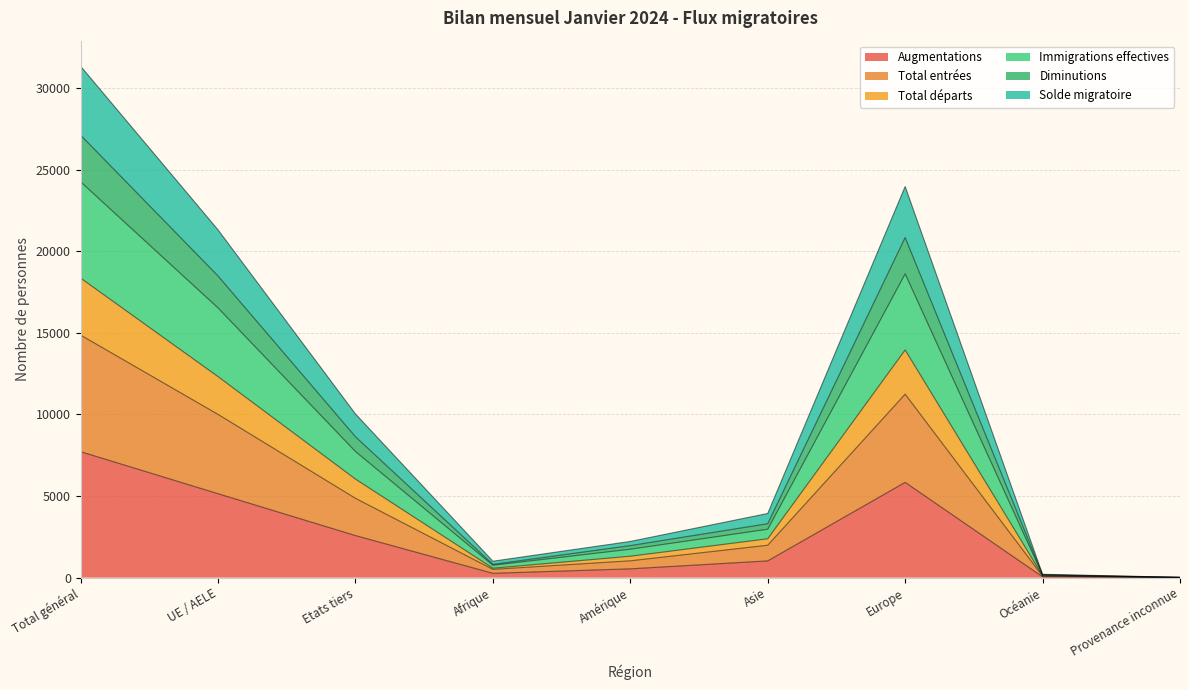

Which category has the highest value in the Augmentations series?

Total général